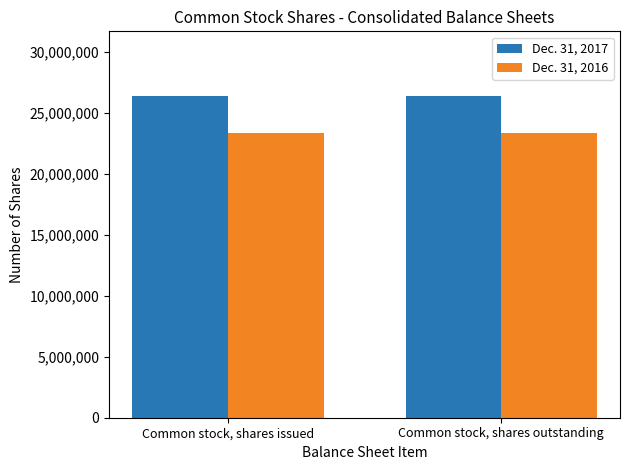

The Dec. 31, 2017 series shows 26423375 at Common stock, shares issued. True or false?

True